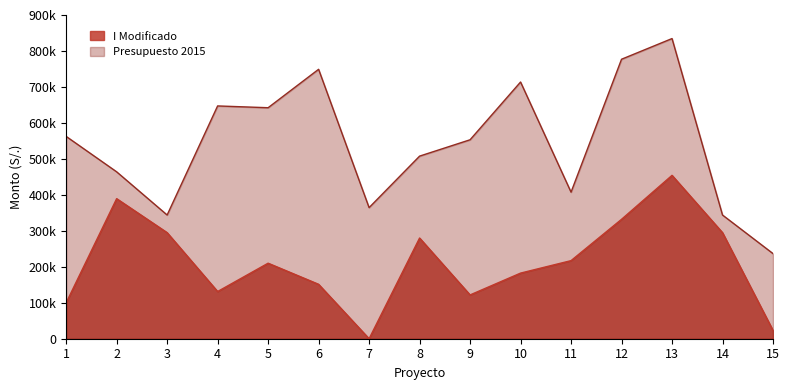

Which series has the largest range (max minus min)?

Presupuesto 2015